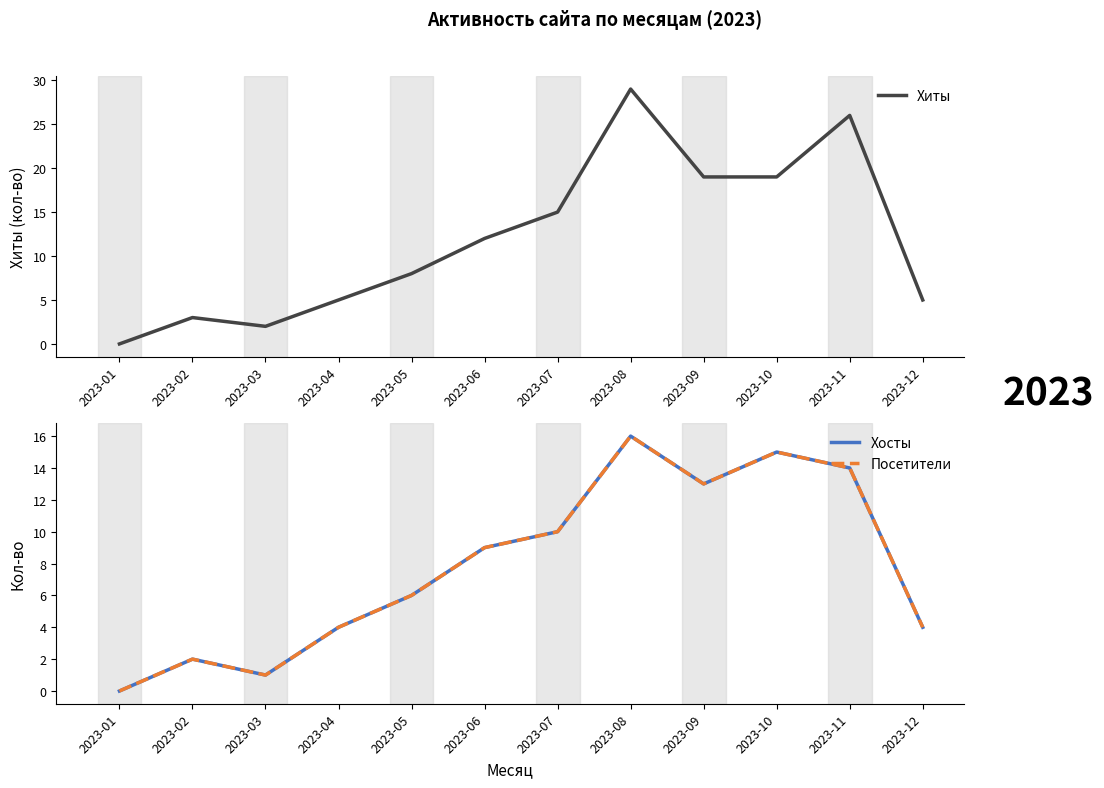

Which has a higher value, 2023-09 or 2023-01?

2023-09